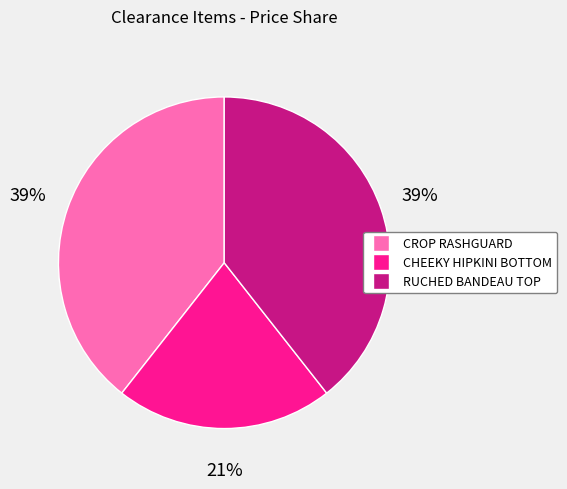

Which category has the smallest portion of the pie?

CHEEKY HIPKINI BOTTOM